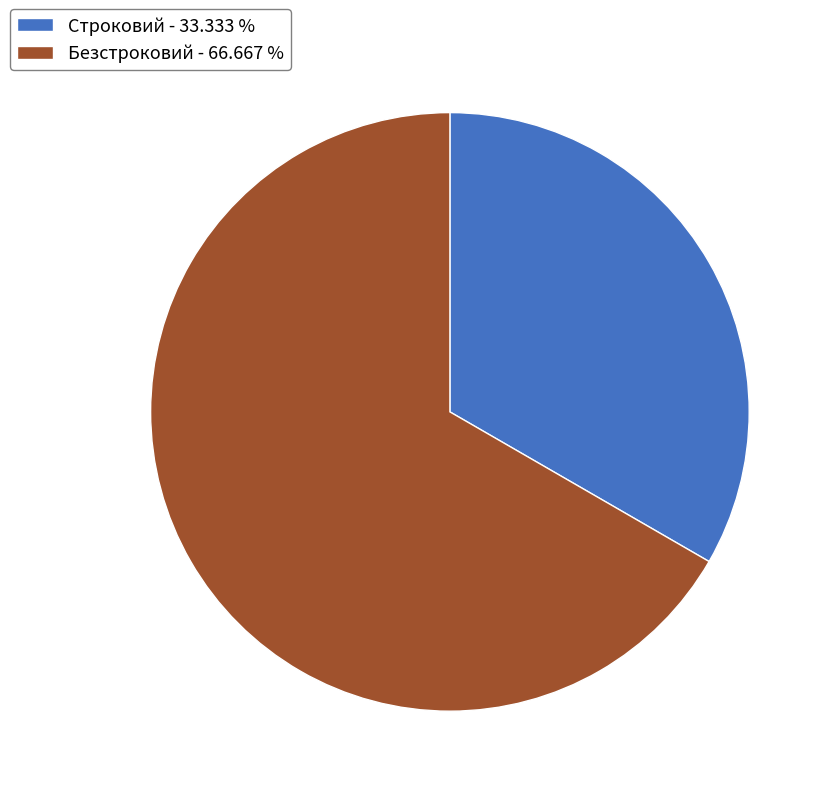

Between Строковий - 33.333 % and Безстроковий - 66.667 %, which is larger?

Безстроковий - 66.667 %